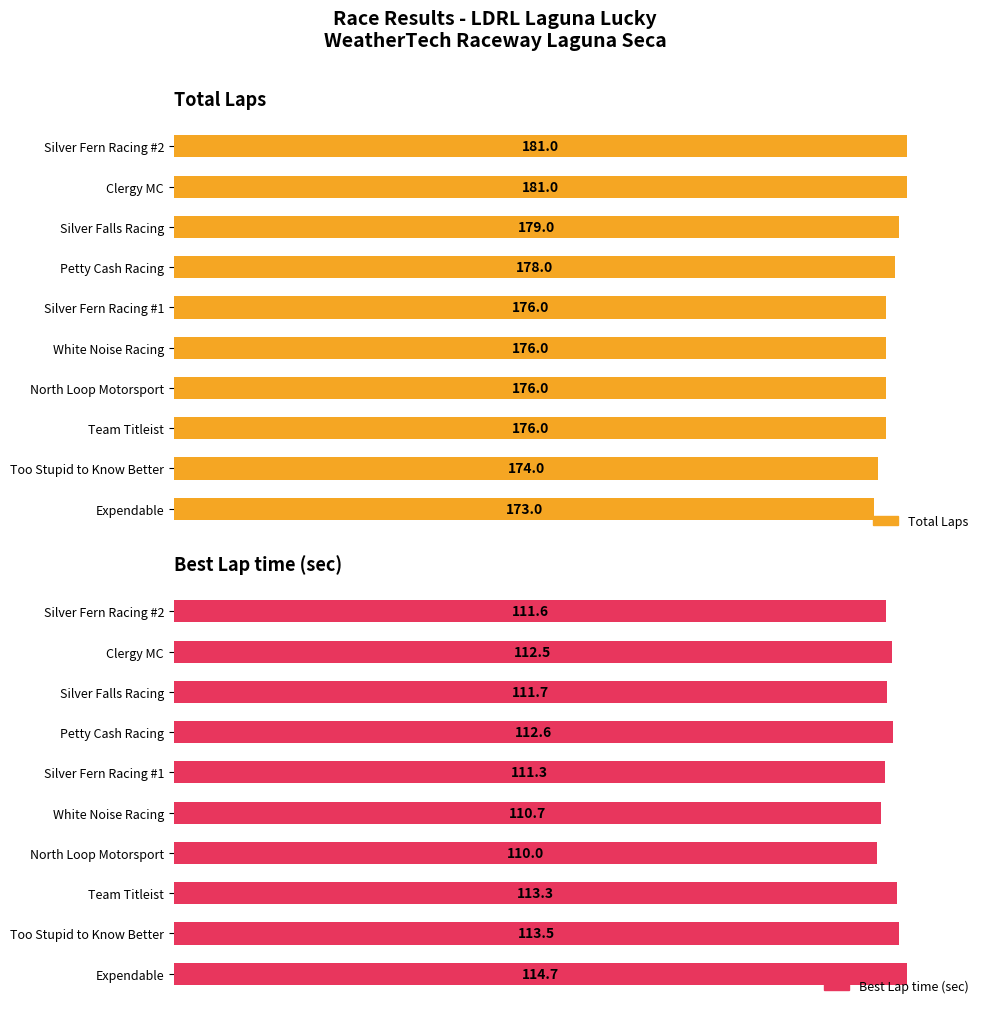

Between Clergy MC and Team Titleist, which series saw the biggest shift?

Total Laps